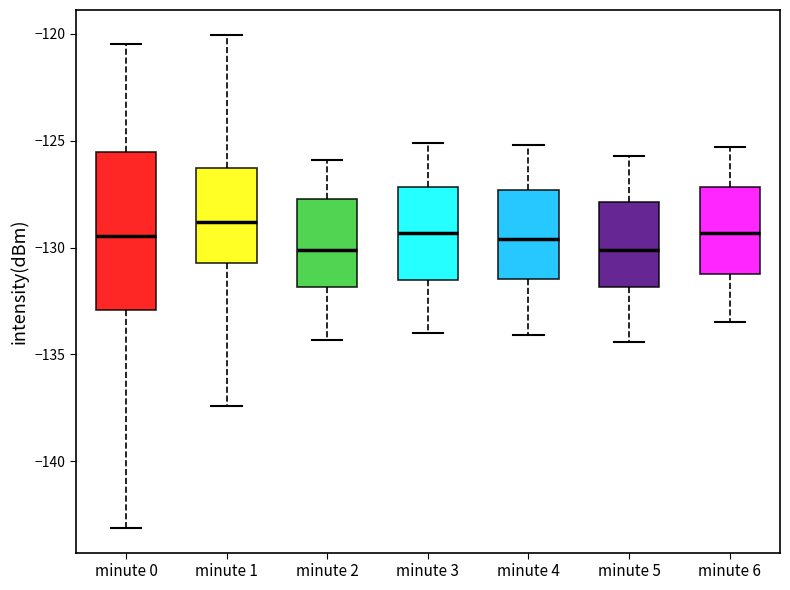

Reading left to right, transcribe this box plot: for each box, give where its median line is, the range the box spans, and where its two whiskers end, as read against the y-axis. The values are not printed on the chart, so give them approximately, as read against the axis.

minute 0: median -129.5, box -133.0 to -125.5, whiskers -143.0 to -120.5
minute 1: median -129.0, box -130.5 to -126.5, whiskers -137.5 to -120.0
minute 2: median -130.0, box -132.0 to -127.5, whiskers -134.5 to -126.0
minute 3: median -129.5, box -131.5 to -127.0, whiskers -134.0 to -125.0
minute 4: median -129.5, box -131.5 to -127.5, whiskers -134.0 to -125.0
minute 5: median -130.0, box -132.0 to -128.0, whiskers -134.5 to -125.5
minute 6: median -129.5, box -131.0 to -127.0, whiskers -133.5 to -125.5